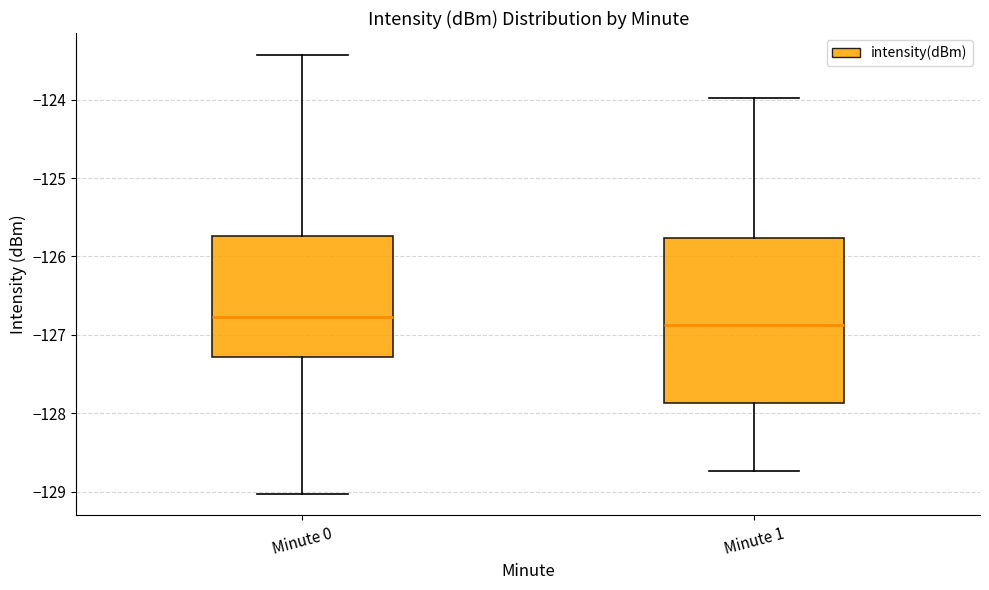

Reading left to right, transcribe this box plot: for each box, give where its median line is, the range the box spans, and where its two whiskers end, as read against the y-axis. The values are not printed on the chart, so give them approximately, as read against the axis.

Minute 0: median -126.8, box -127.3 to -125.7, whiskers -129.0 to -123.4
Minute 1: median -126.9, box -127.9 to -125.8, whiskers -128.7 to -124.0